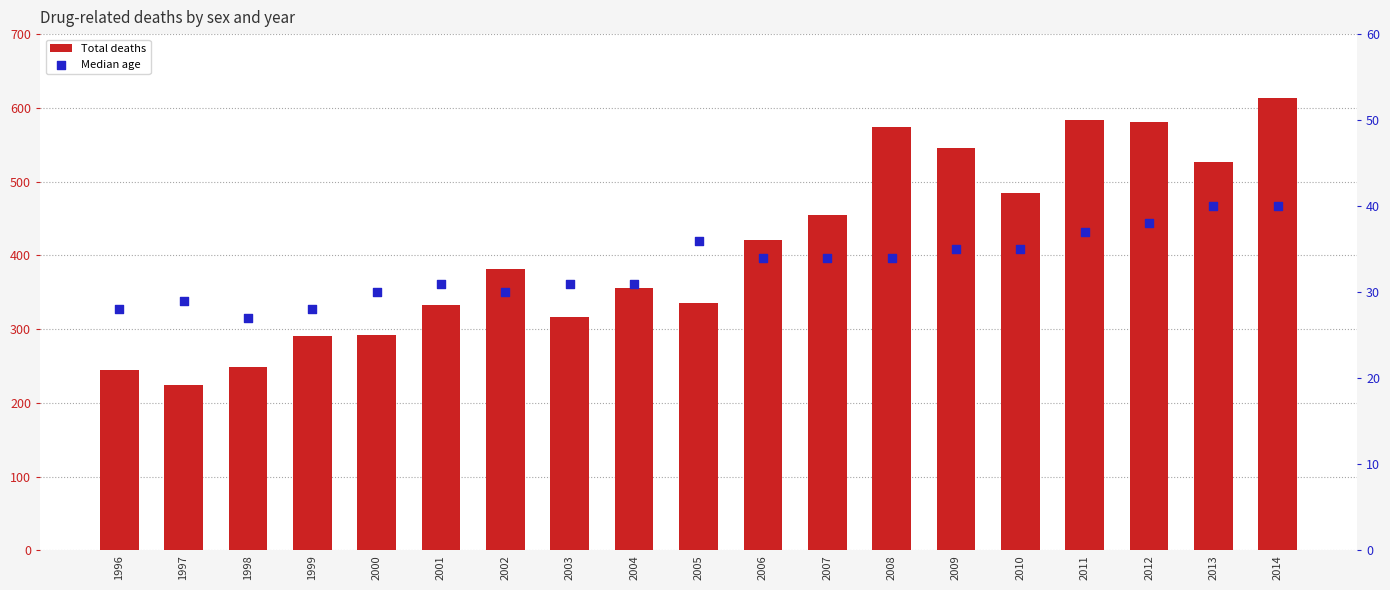

Which series reaches the minimum Y coordinate?

Median age